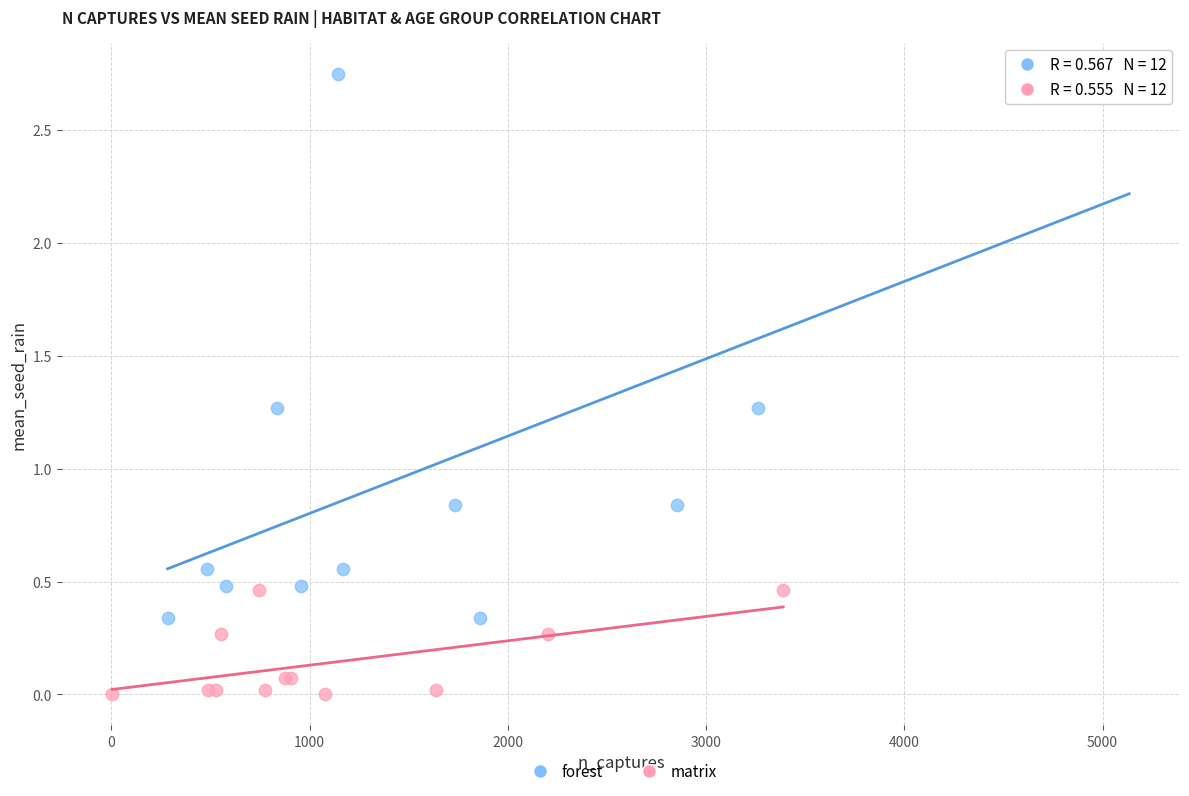

Which series contains the highest Y value?

forest